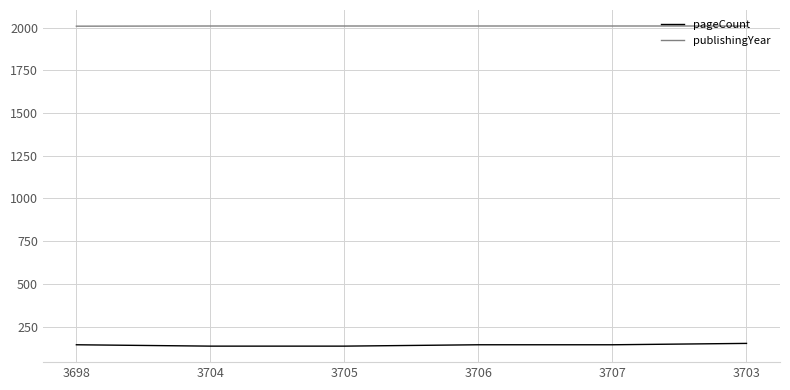

Rank the series by their maximum value, from lowest to highest.

pageCount, publishingYear